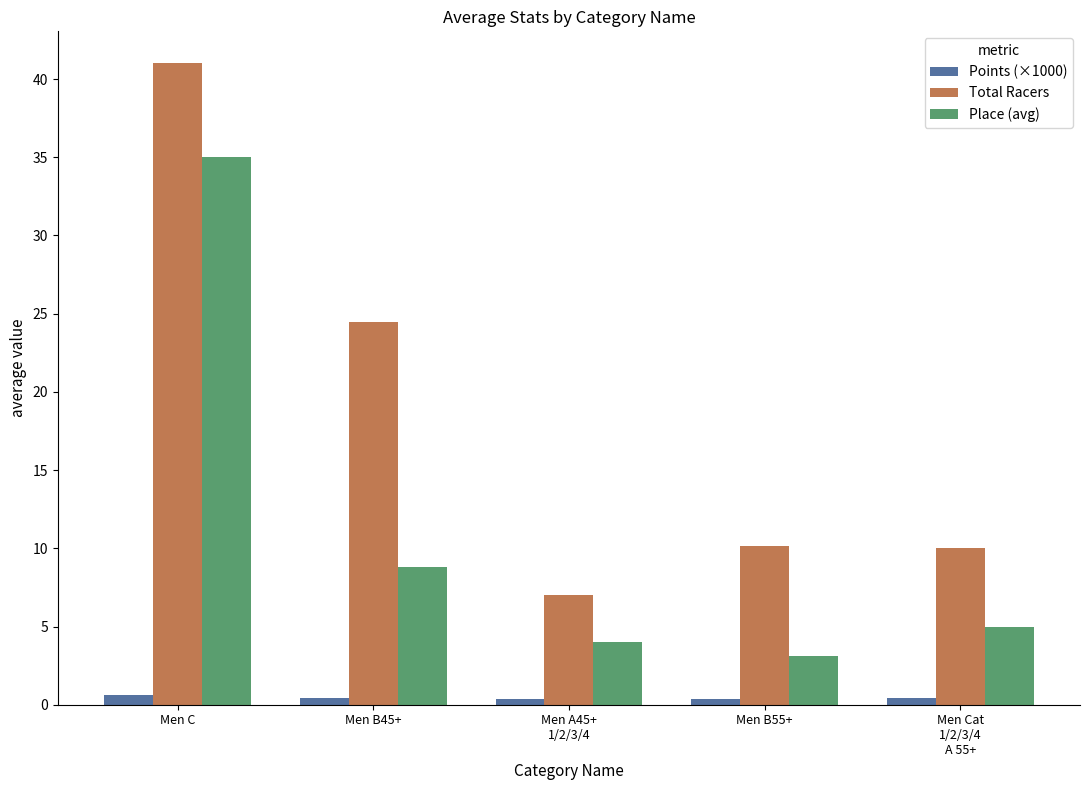

Read the Total Racers value at Men B45+.

24.5